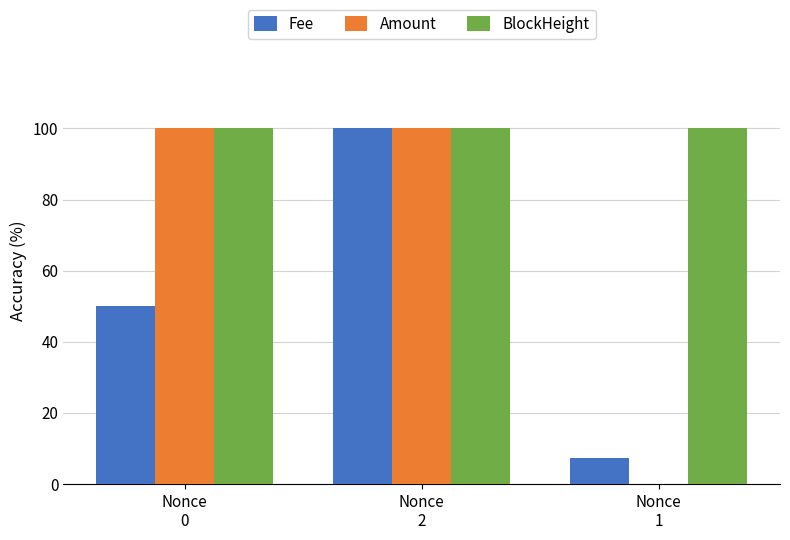

What is the highest value of the BlockHeight series?

100.0